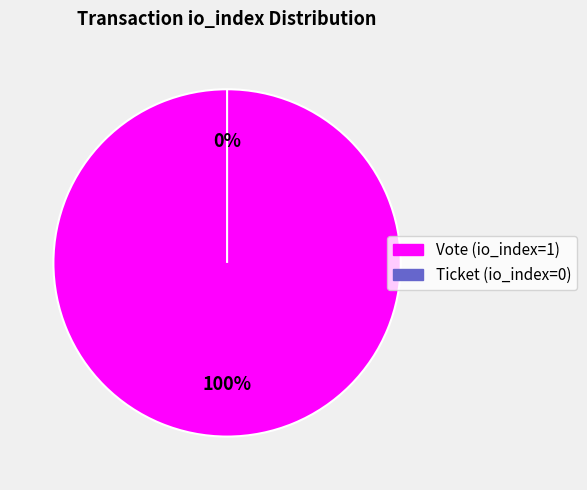

Is it true that Ticket (io_index=0) is 0% of the pie?

True